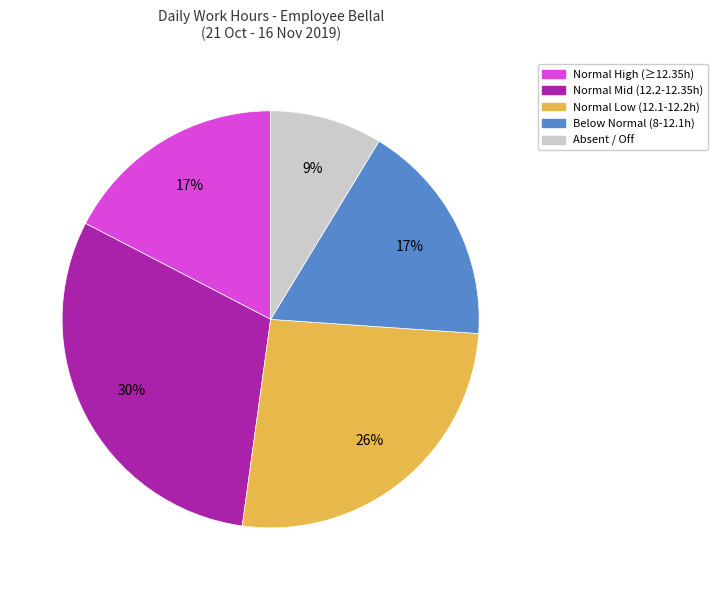

Is there a majority slice in this chart?

No